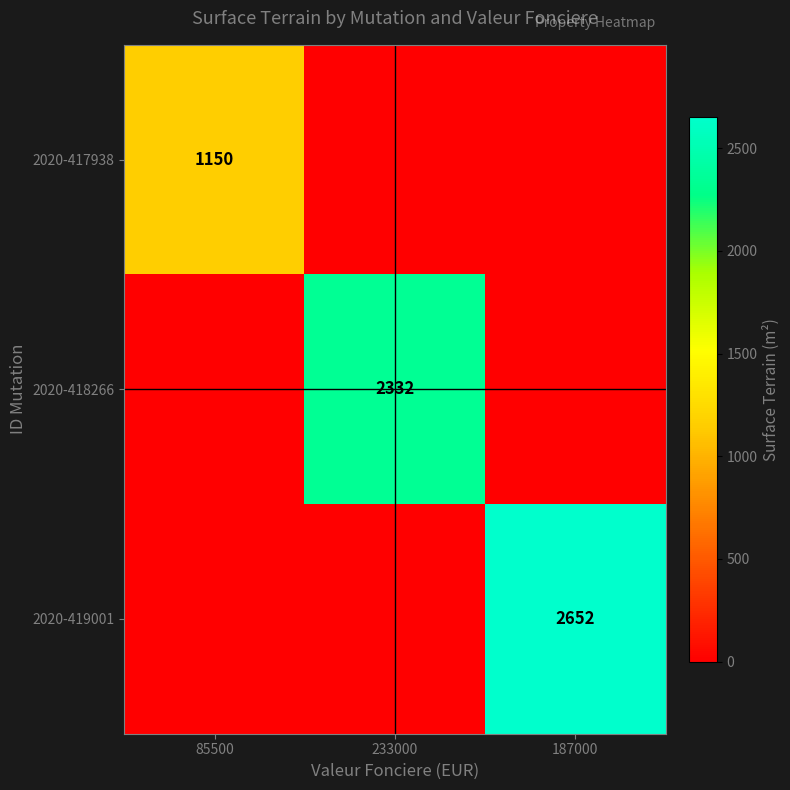

The value of 2020-418266 at 233000 is 2332. True or false?

True